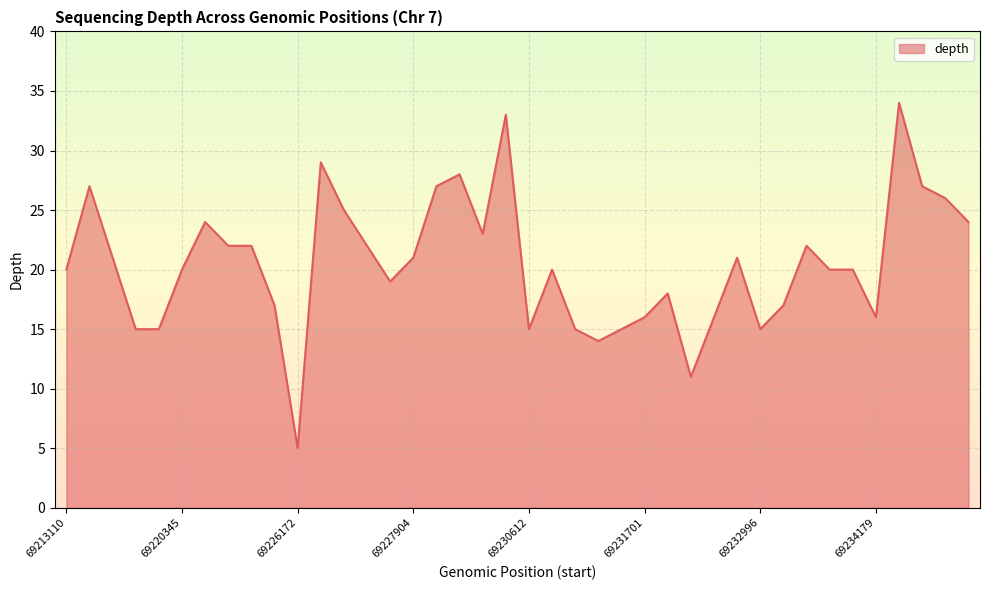

What is the maximum value shown in the chart?

34